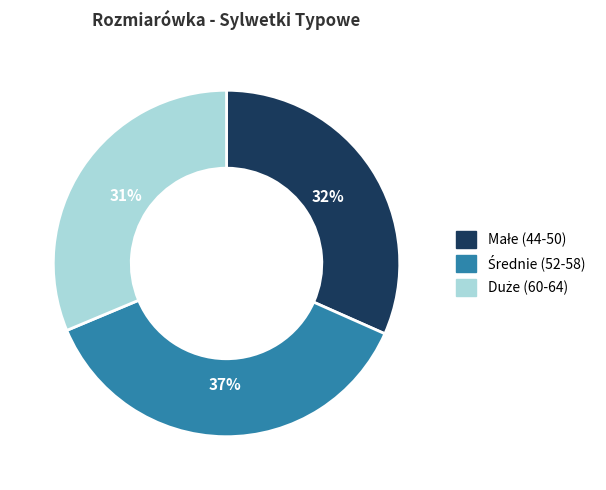

Is there a majority slice in this chart?

No